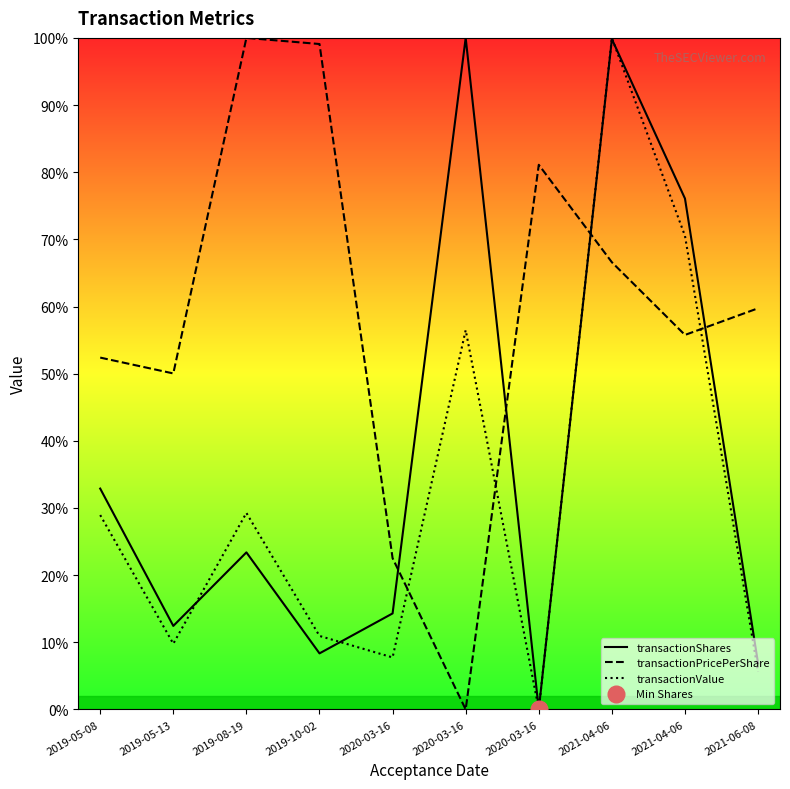

What are all the series names shown in the legend?

transactionShares, transactionPricePerShare, transactionValue